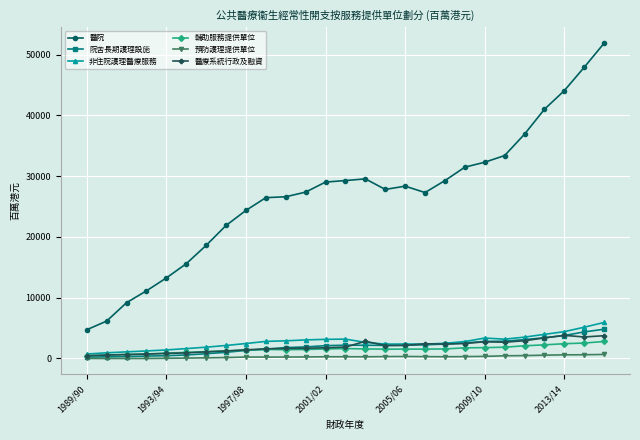

True or false: 醫院 and 輔助服務提供單位 cross at least once.

False